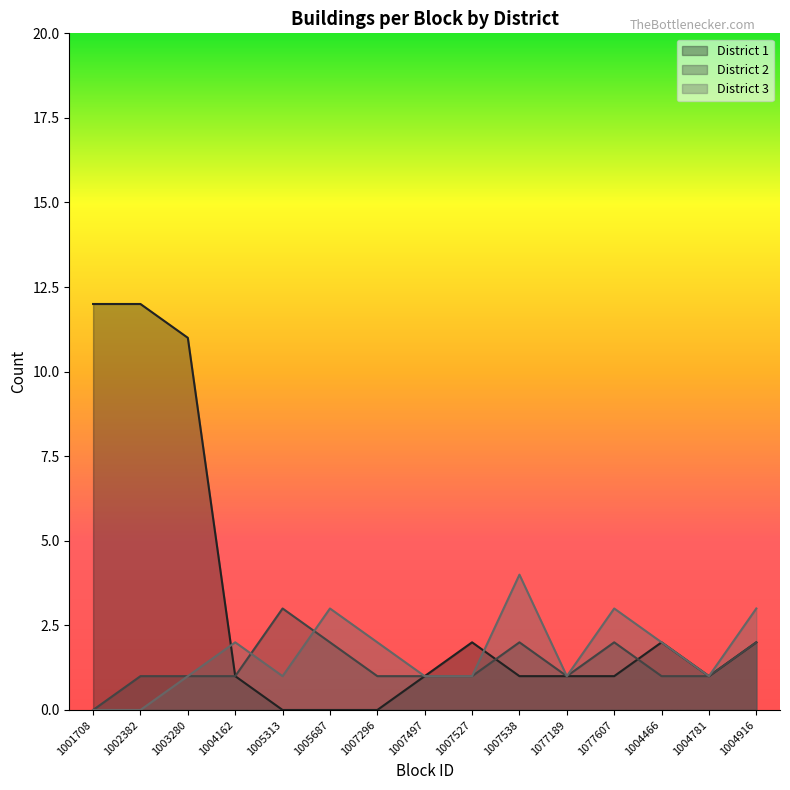

What is the label of the 2nd point from the left?

1002382